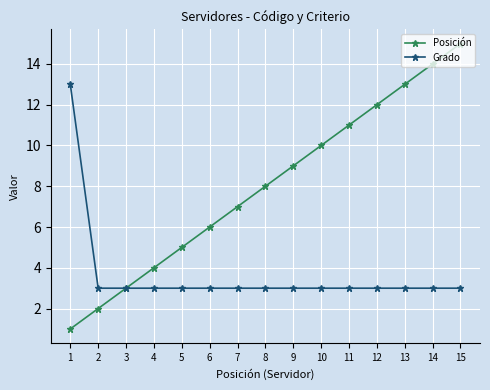

Rank the series by their average value, from highest to lowest.

Posición, Grado